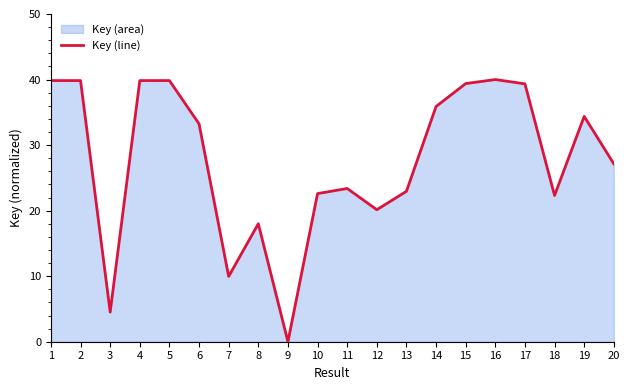

How many points are lower than both their immediate neighbors (excluding endpoints)?

5